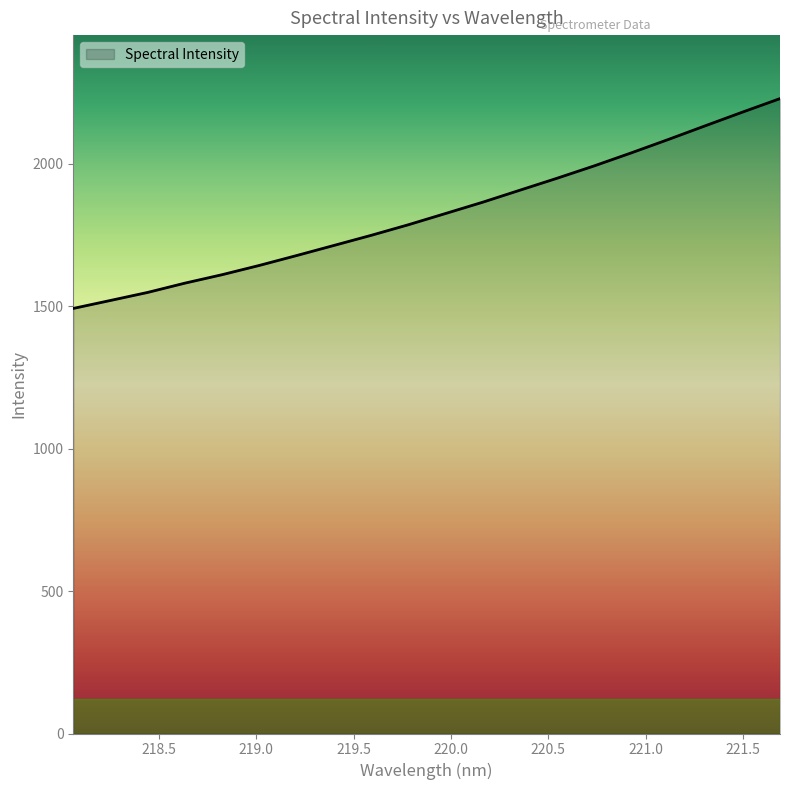

Reading left to right, what are all the values shown in this chart?

1492.3	1520.3	1548.5	1581.1	1610.8	1643.3	1677.9	1713.3	1748.7	1785.9	1825.4	1865.1	1907.2	1949.2	1992.6	2038.4	2085.6	2134.0	2181.9	2228.9